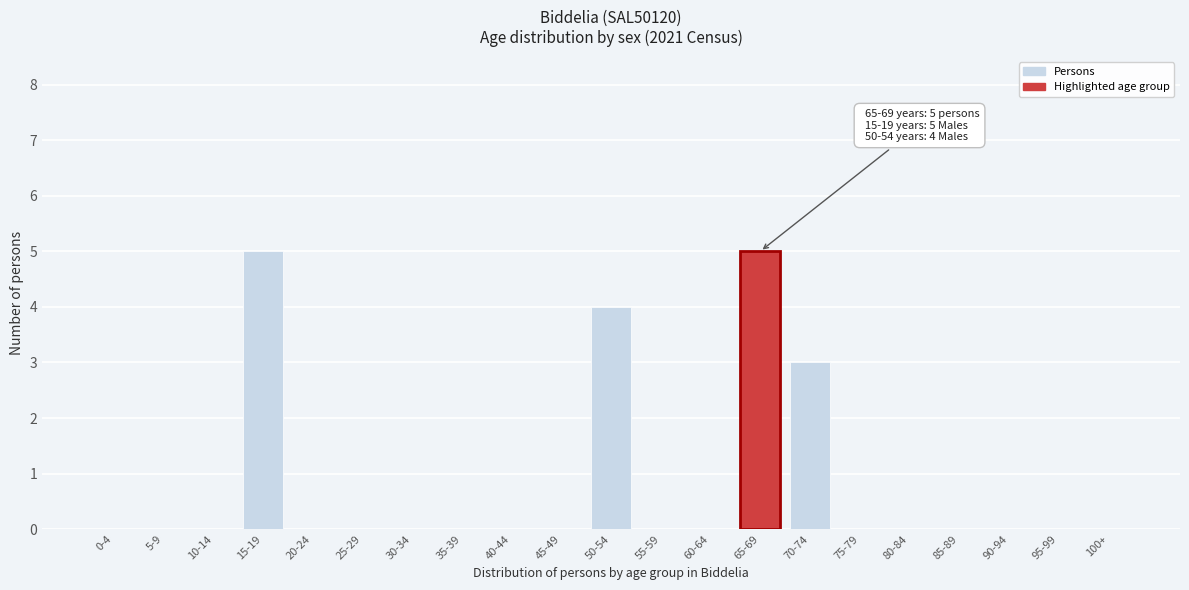

Reading left to right, transcribe all the data shown in this chart.

0-4=0	5-9=0	10-14=0	15-19=5	20-24=0	25-29=0	30-34=0	35-39=0	40-44=0	45-49=0	50-54=4	55-59=0	60-64=0	65-69=5	70-74=3	75-79=0	80-84=0	85-89=0	90-94=0	95-99=0	100+=0